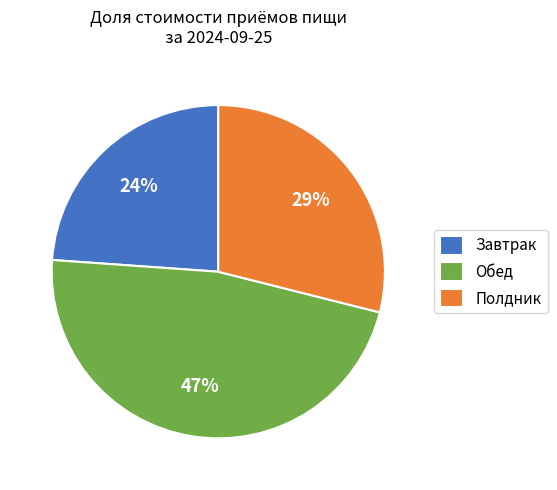

Which slice is the smallest?

Завтрак